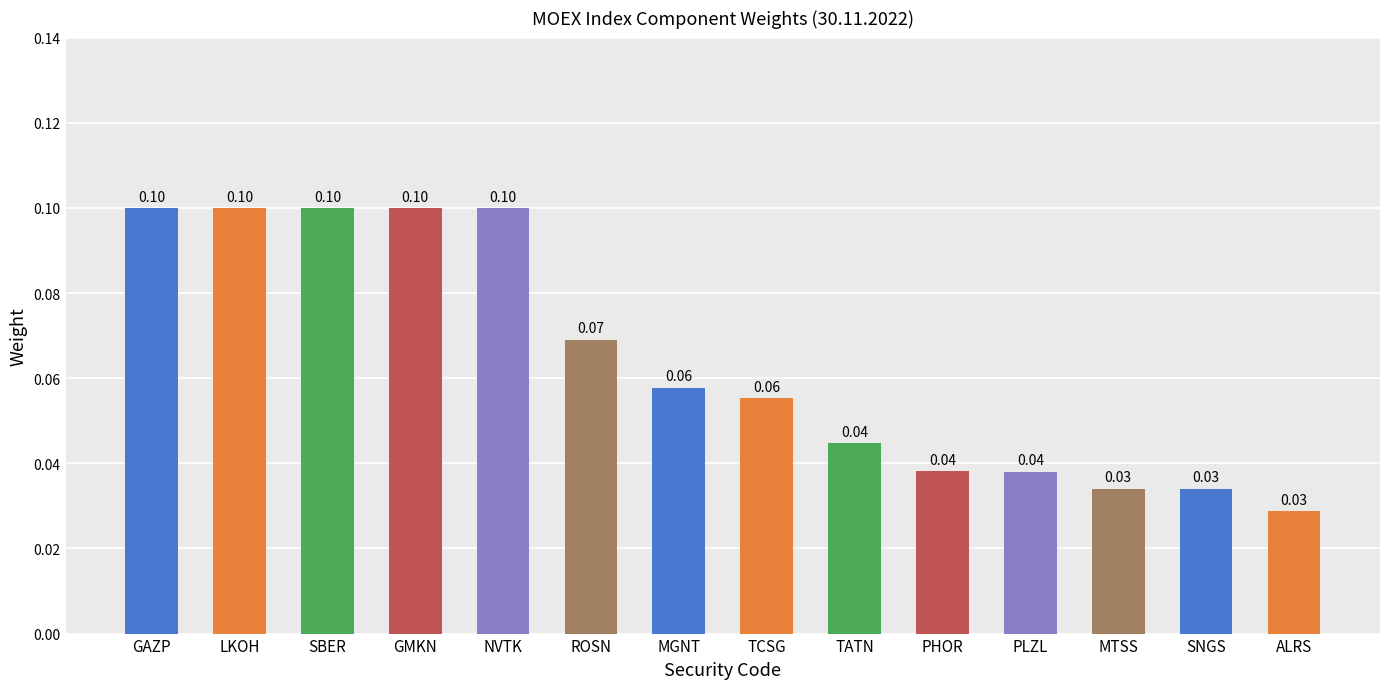

What is the sum of all values?

0.9